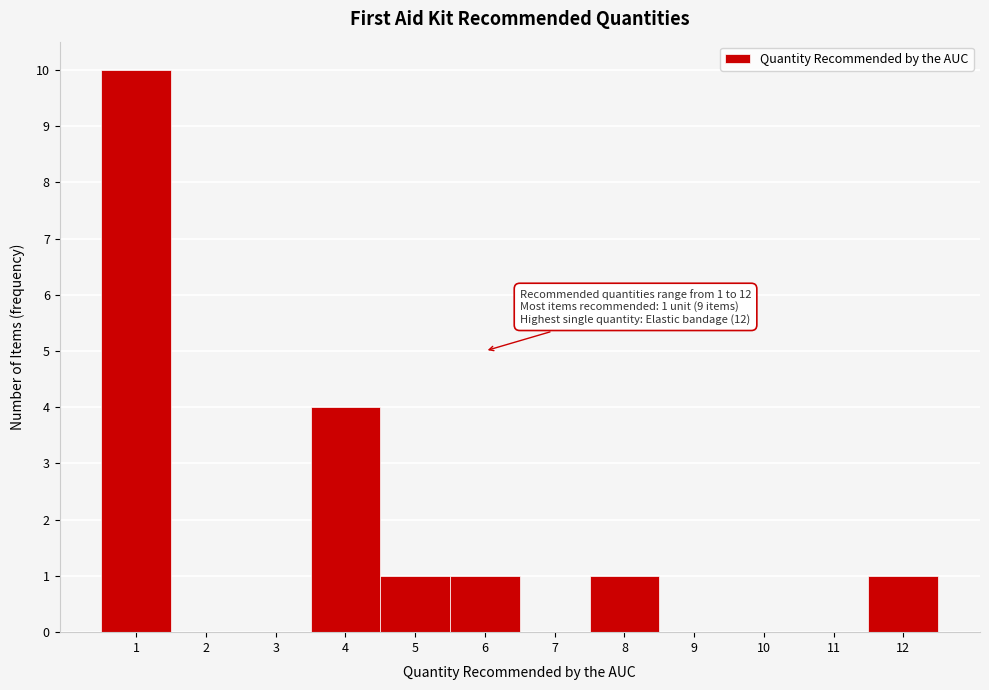

Which range on the x-axis has the tallest bar?

0.5 to 1.5